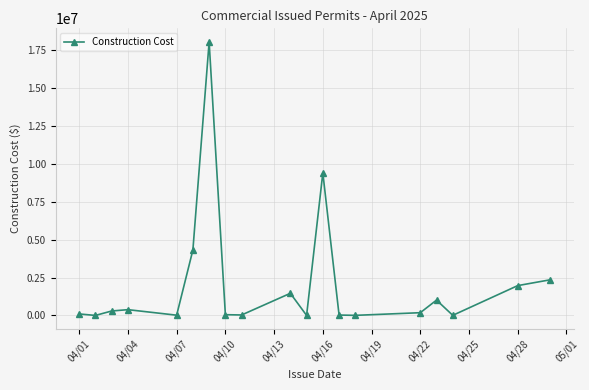

What is the difference between the maximum and minimum values?

18026493.1